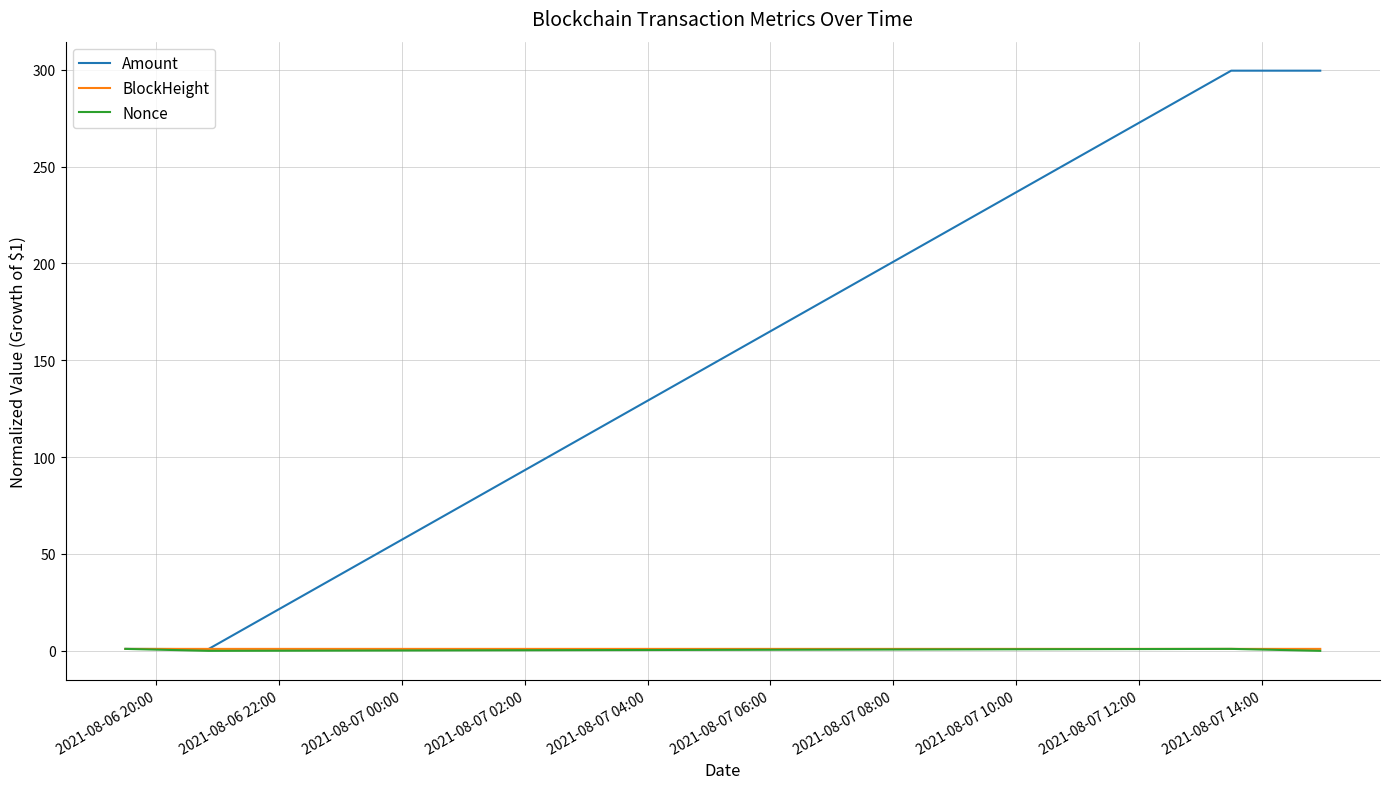

In Amount, how many points are higher than both neighbors (excluding endpoints)?

1